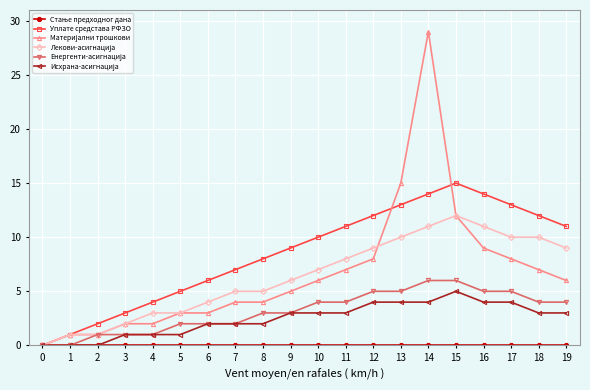

What is the difference between the highest and lowest values at 4?

4